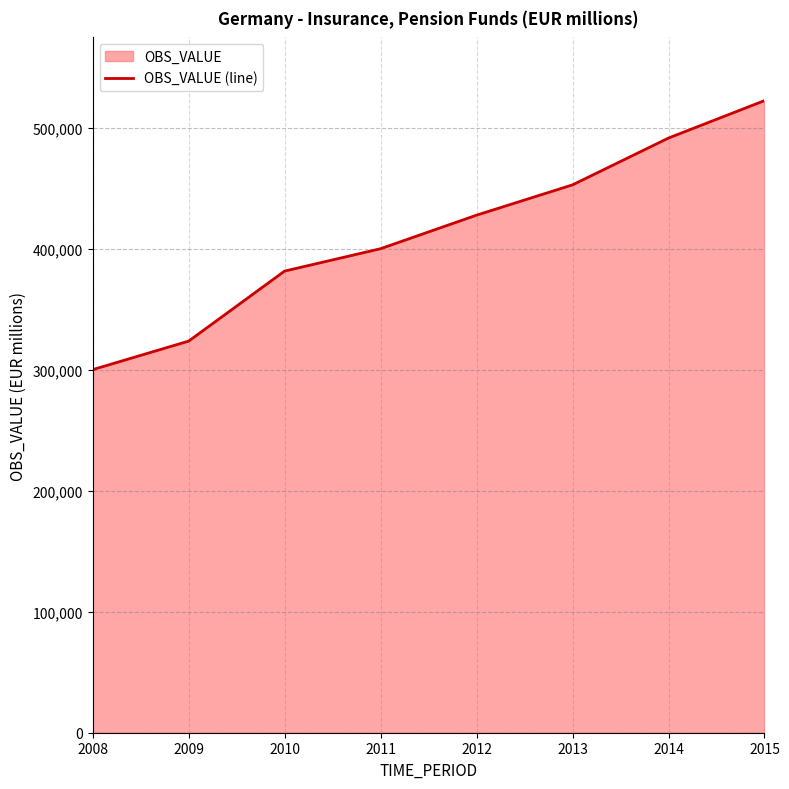

What is the greatest value displayed?

522583